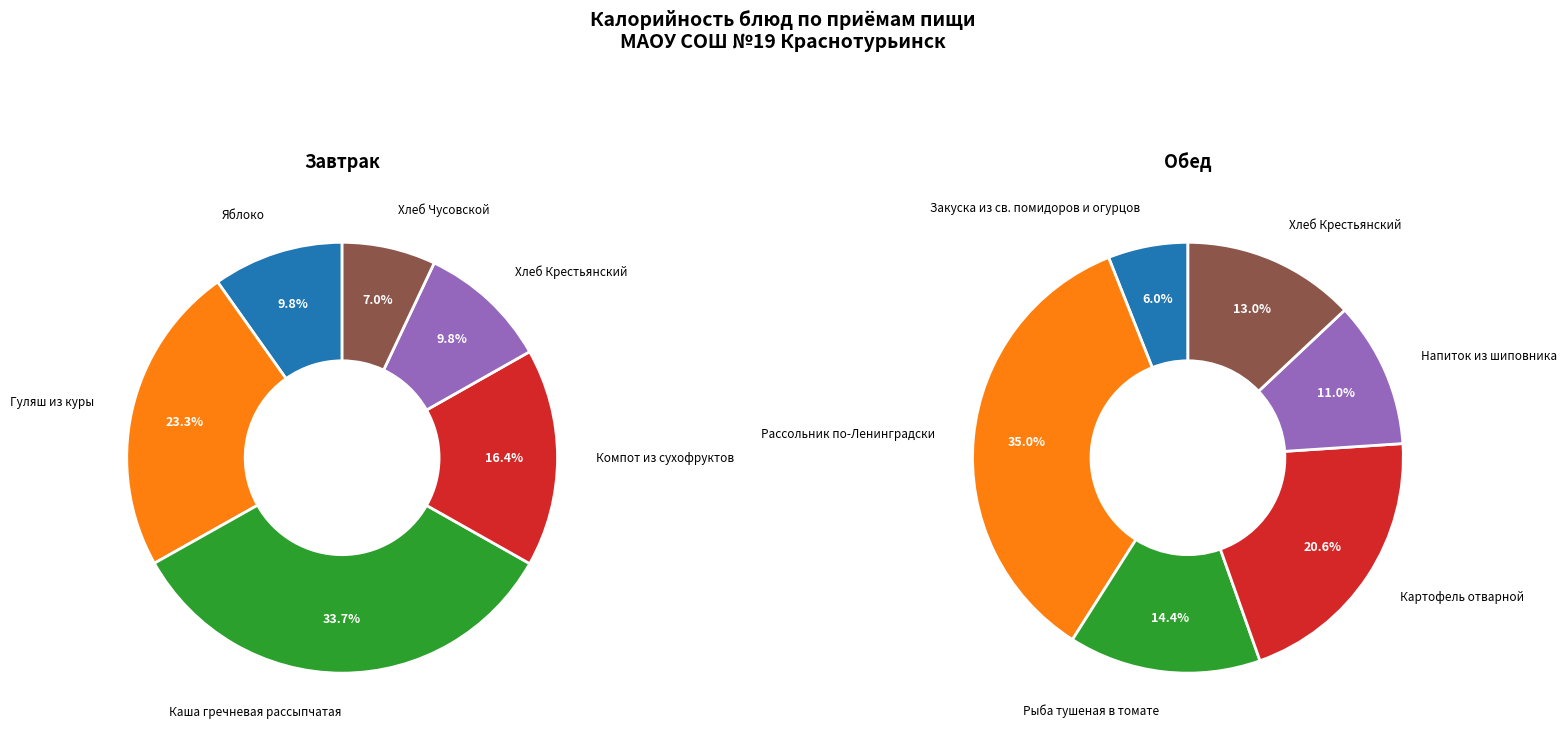

What percentage is NOT represented by 4?

90.2%